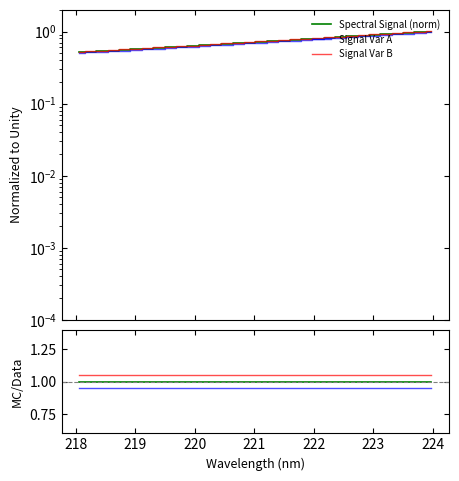

List the series in order of their peak value, lowest first.

Signal Var A, Spectral Signal (norm), Signal Var B